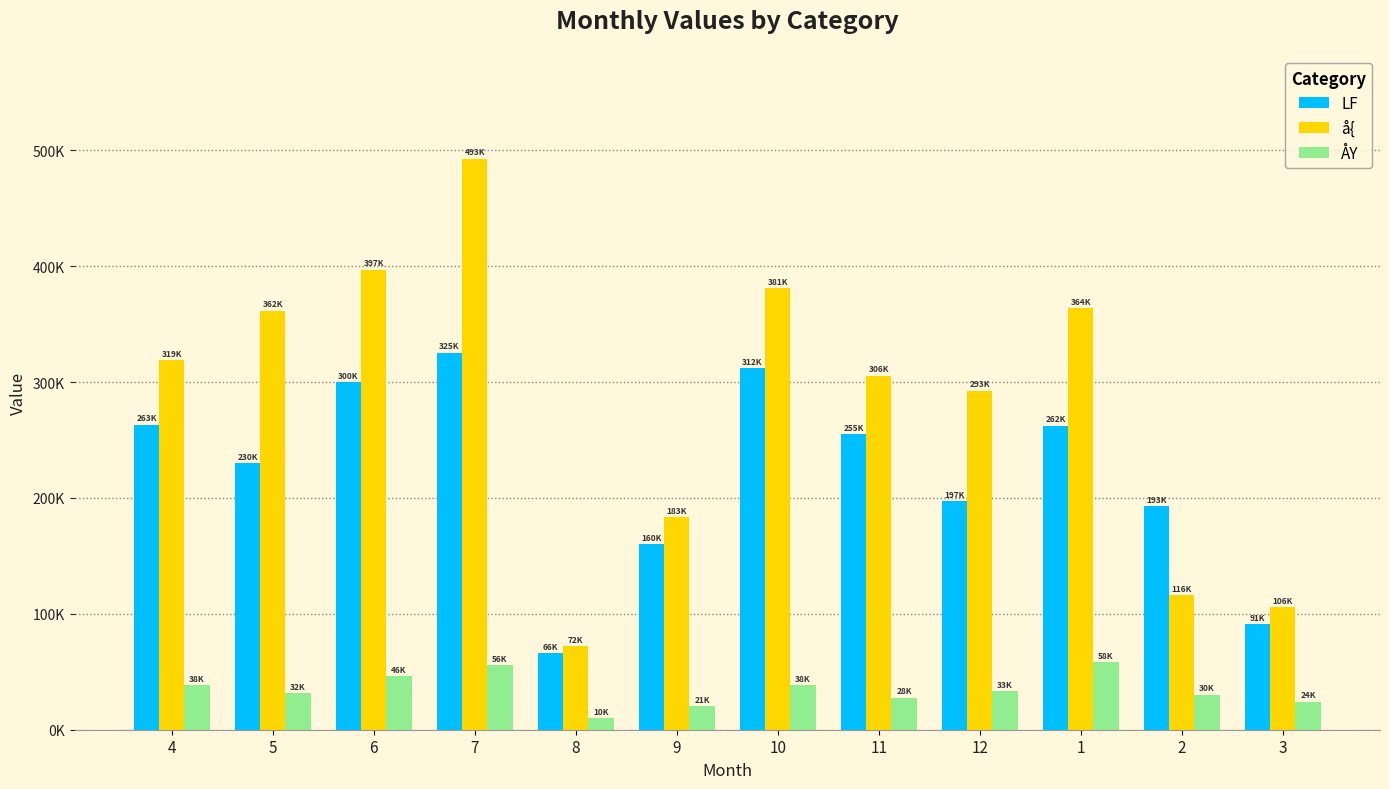

Are the bars grouped side by side (vs. stacked)?

Yes